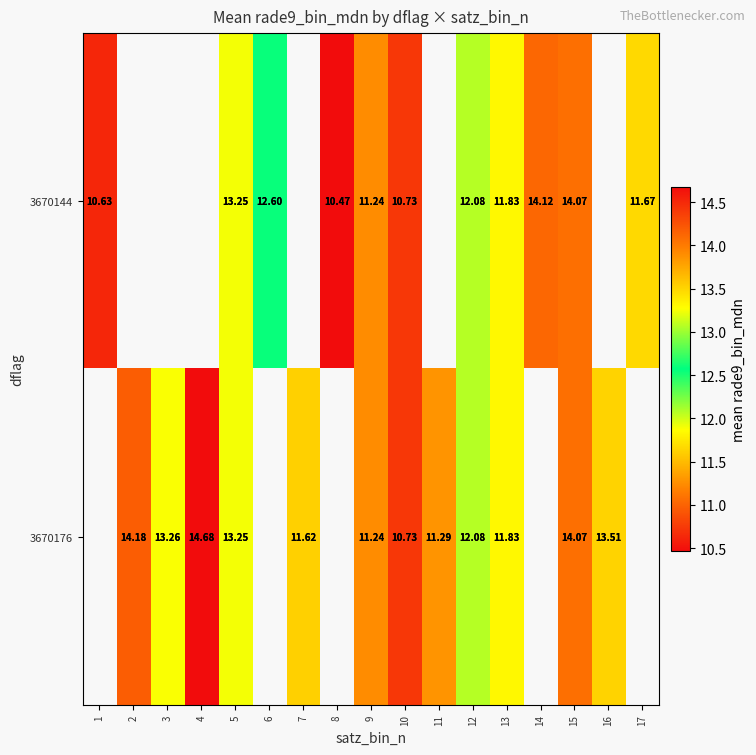

How many distinct data groups are displayed?

2